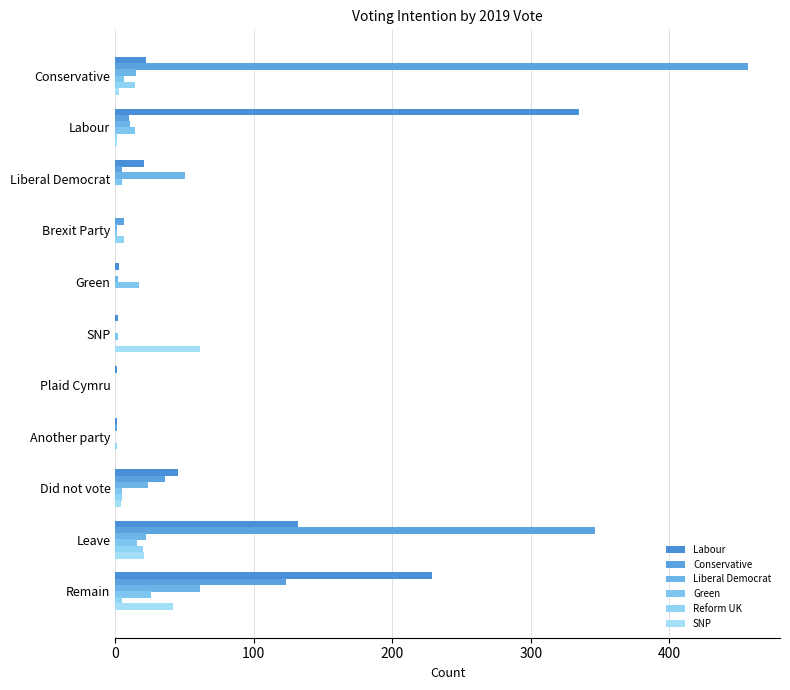

What are all the series names shown in the legend?

Labour, Conservative, Liberal Democrat, Green, Reform UK, SNP